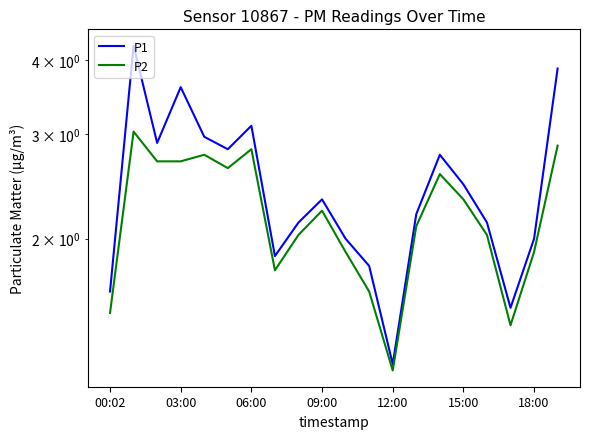

What is the greatest value displayed?

4.2